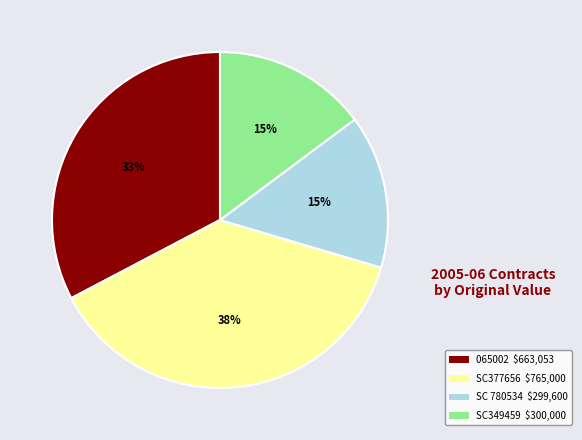

To the nearest percent, what is the average slice percentage?

25%